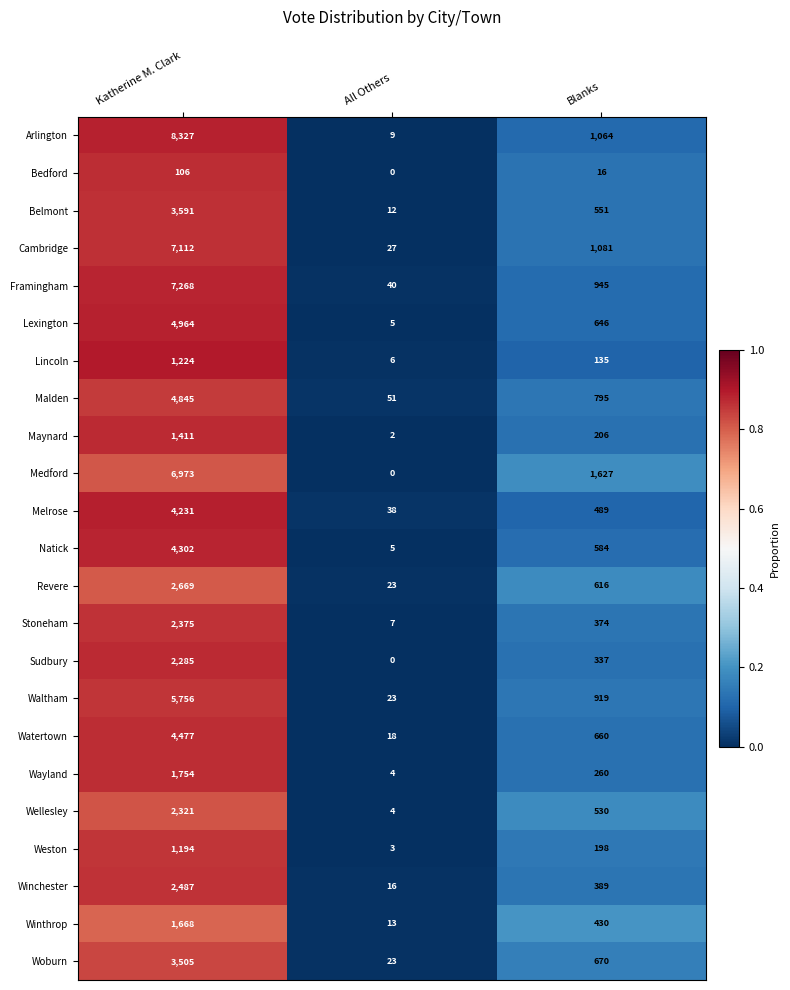

At how many categories does at least one series exceed 0?

3